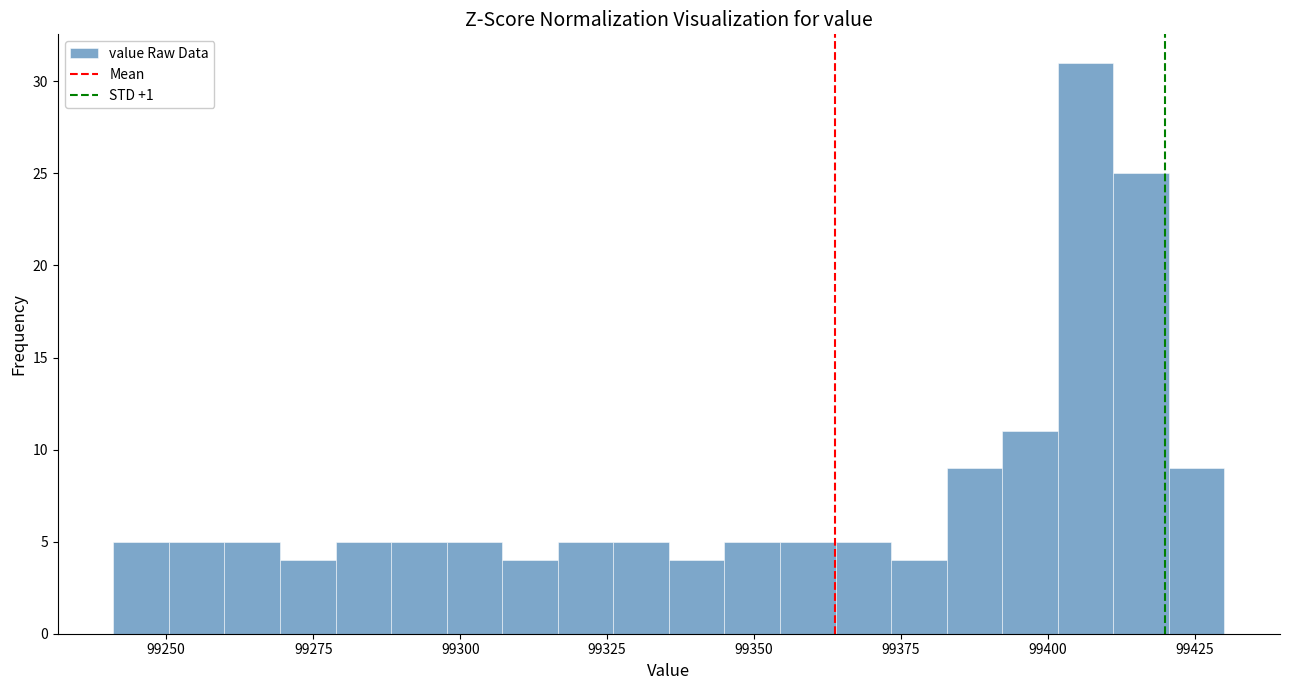

Around what value on the x-axis is the tallest bar? Give the approximate position of its centre, as read against the axis.

99405